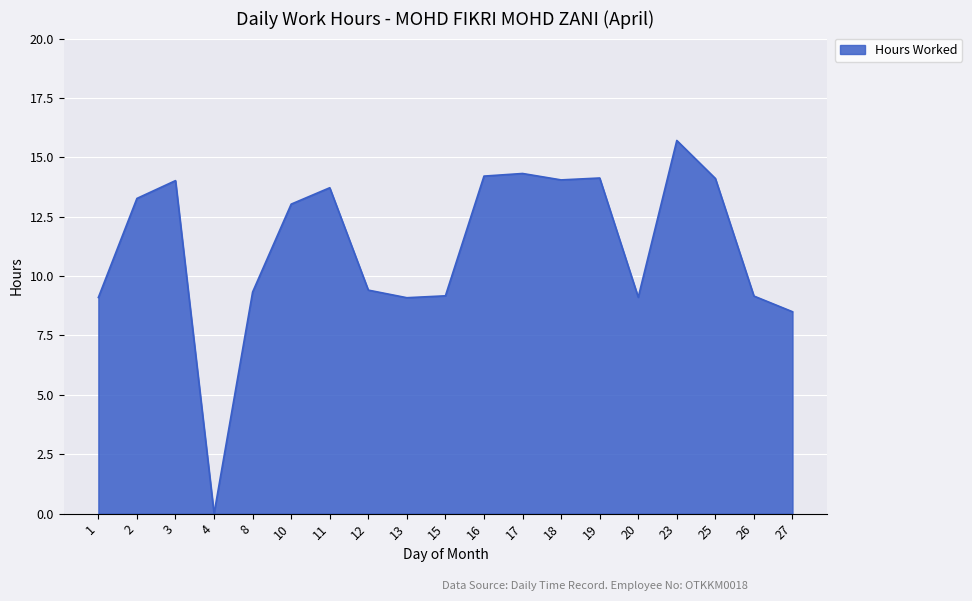

Does the chart have visible grid lines?

Yes